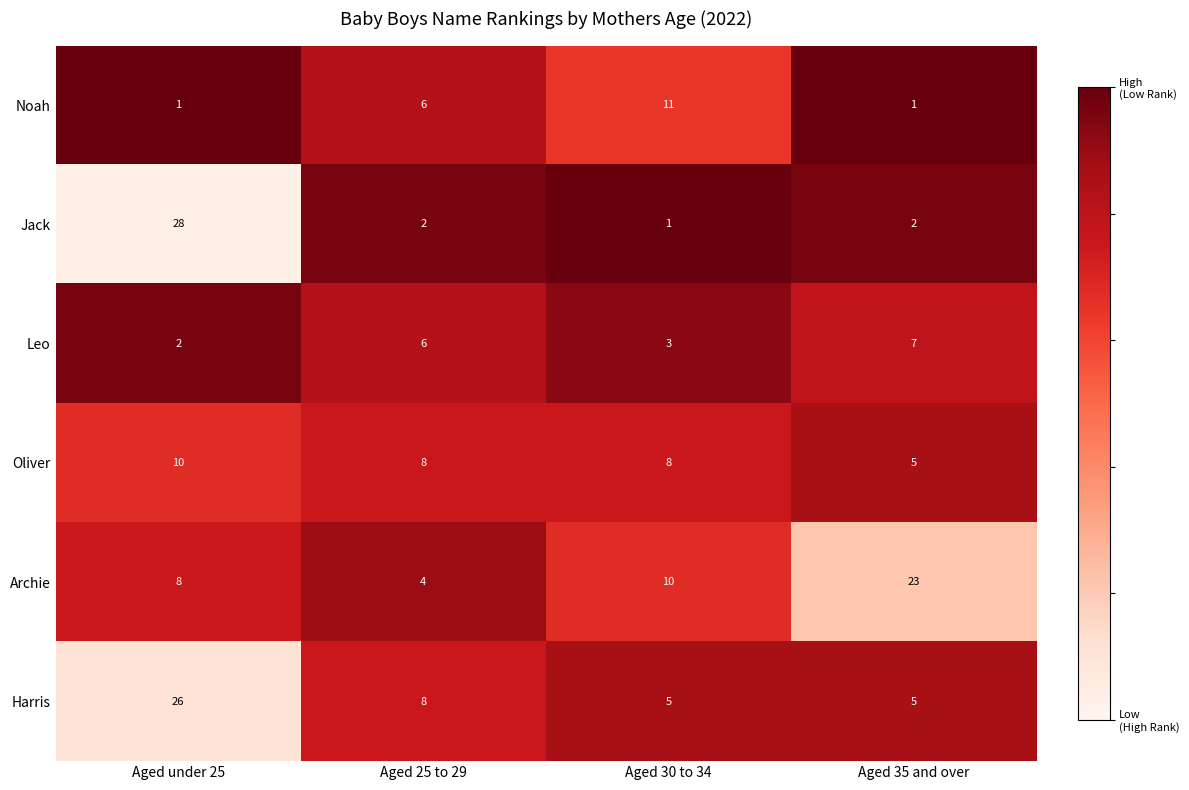

What is the difference between the maximum and minimum values in the Noah series?

10